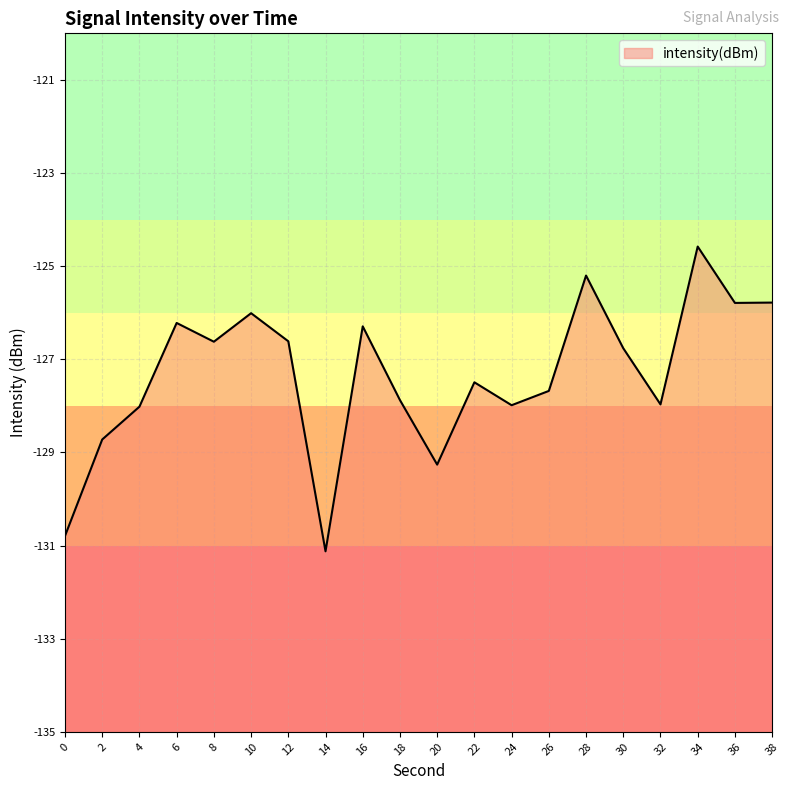

The chart shows a value of -126.0 at 10. True or false?

True